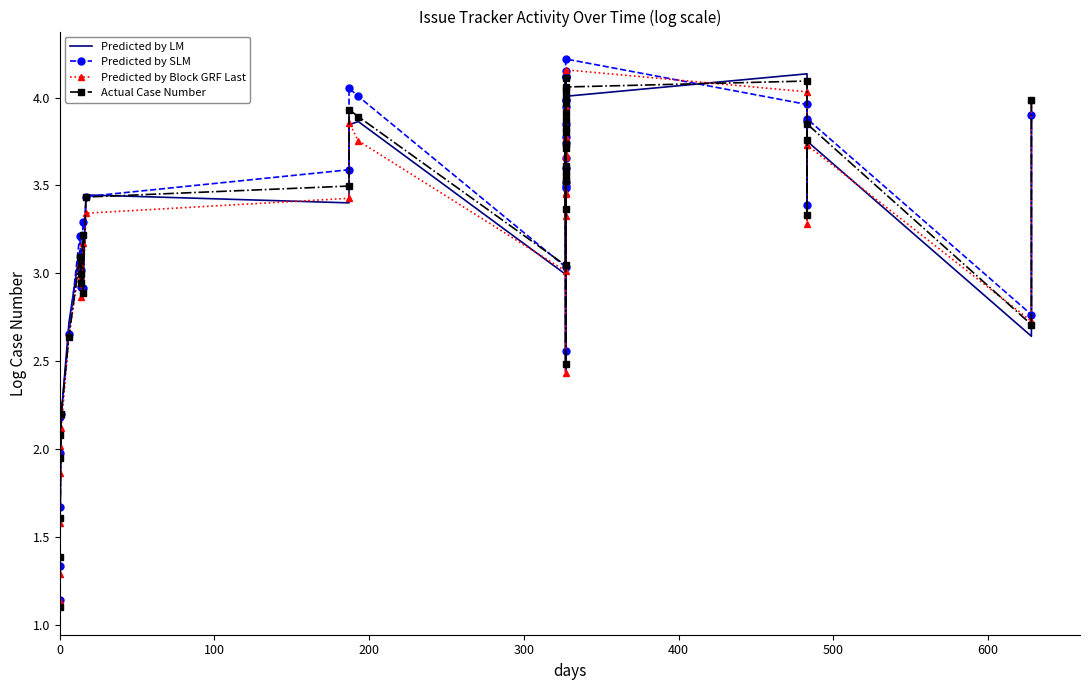

What is the maximum value for Predicted by SLM?

4.2